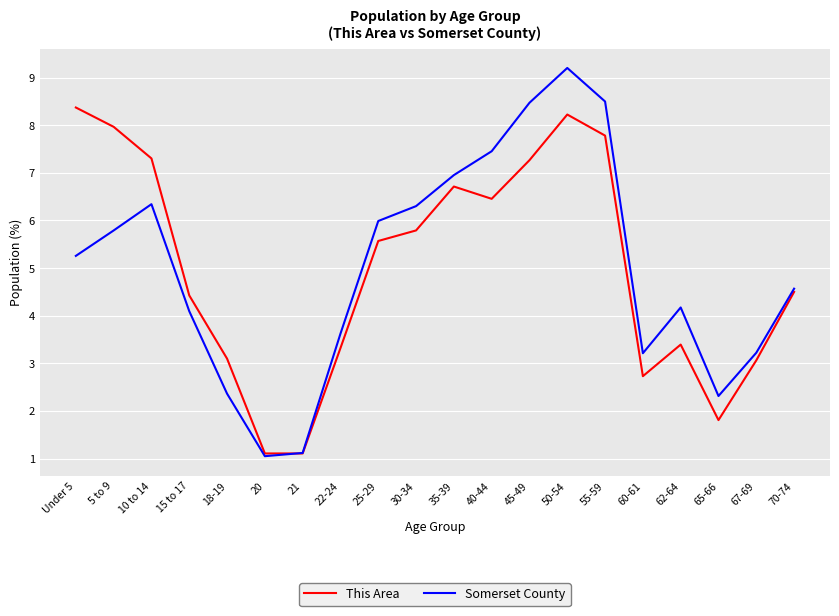

Reading left to right, transcribe all the data shown in this chart.

This Area: 8.4	8.0	7.3	4.4	3.1	1.1	1.1	3.3	5.6	5.8	6.7	6.5	7.3	8.2	7.8	2.7	3.4	1.8	3.1	4.5
Somerset County: 5.3	5.8	6.3	4.1	2.4	1.0	1.1	3.6	6.0	6.3	7.0	7.5	8.5	9.2	8.5	3.2	4.2	2.3	3.2	4.6